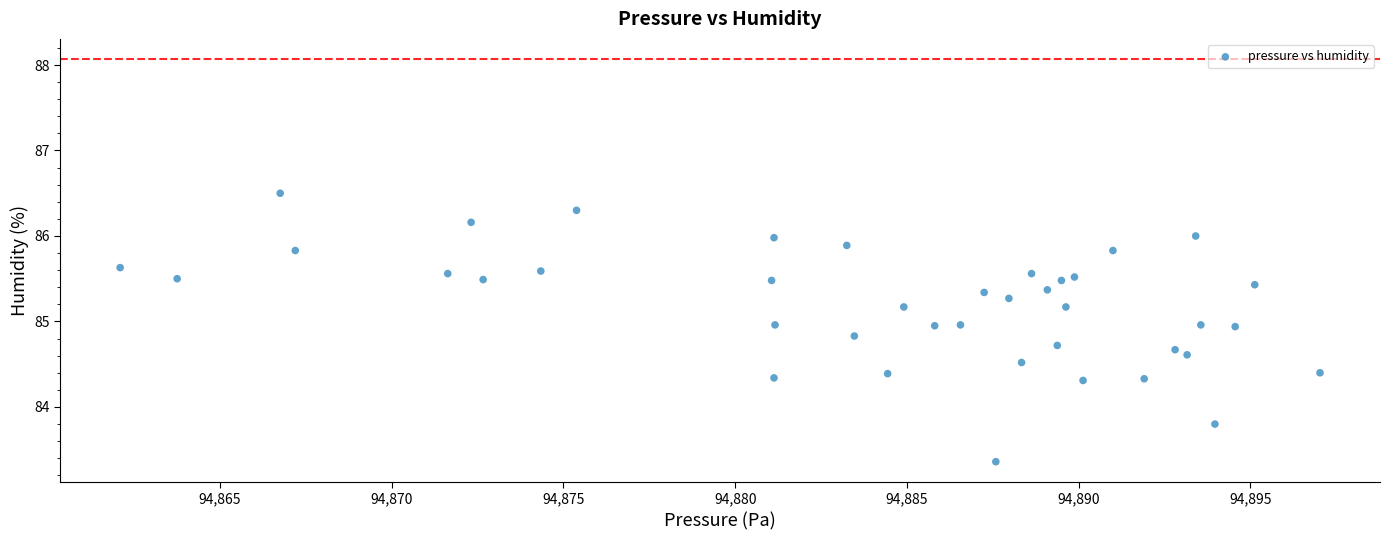

What Y value in the scatter plot is closest to 84?

83.8